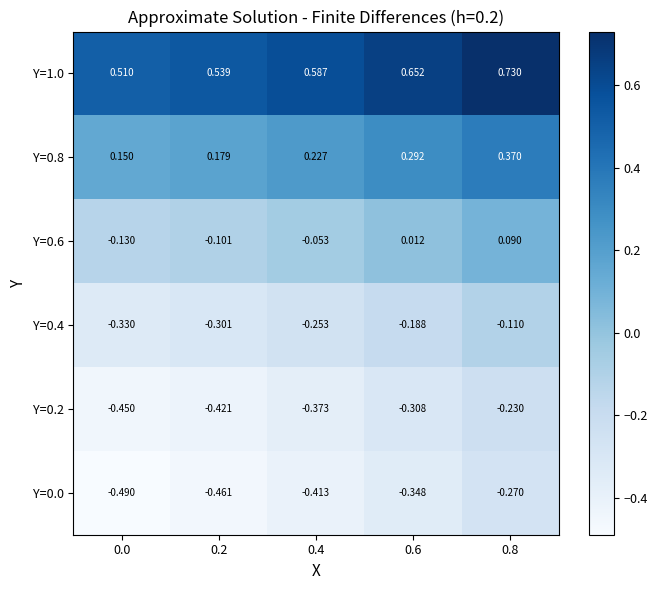

Is the value of Y=0.0 at 0.2 greater than the value of Y=1.0 at 0.8?

No